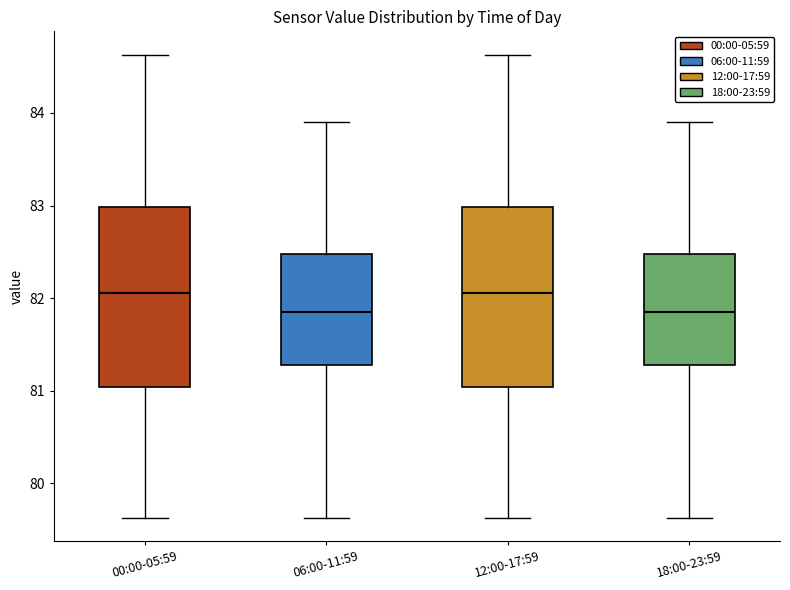

Where is the upper edge of the box for 18:00-23:59 on the y-axis? The values are not printed on the chart, so give them approximately, as read against the axis.

82.5